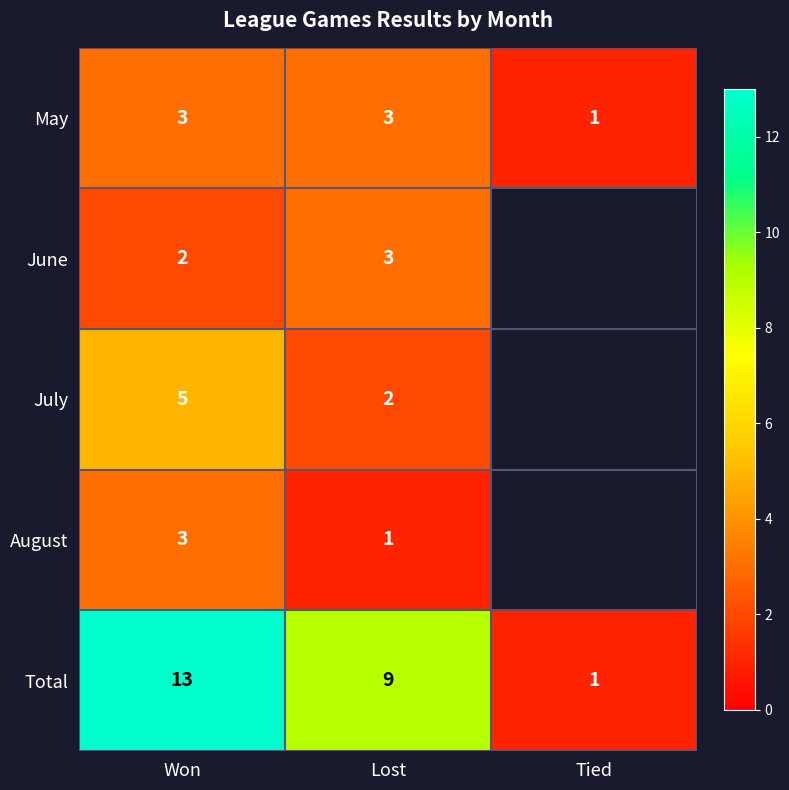

Count the Total values in the range 1 to 13.

3